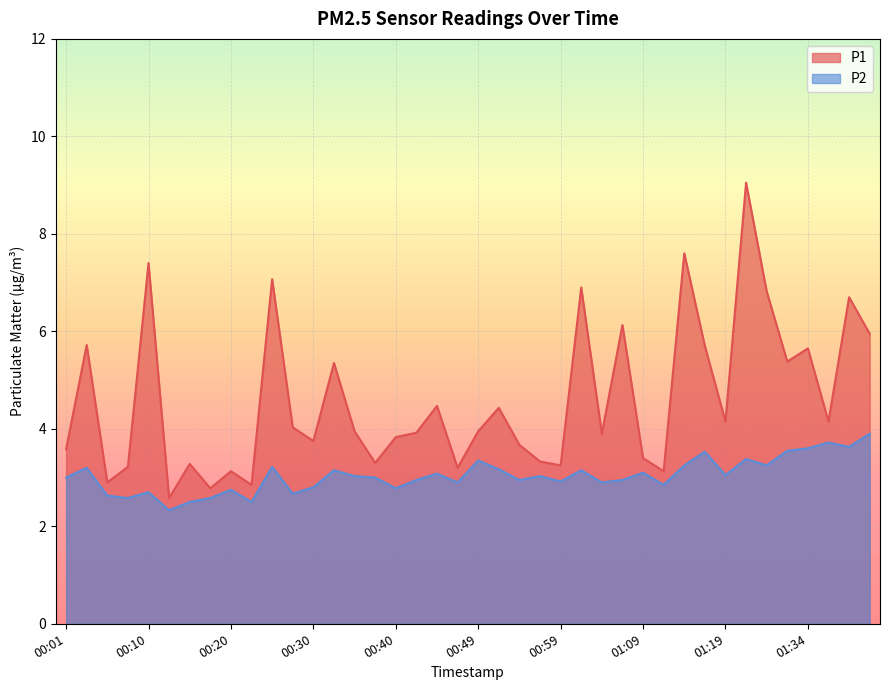

What is the difference between the highest and lowest values at 00:25?

3.9